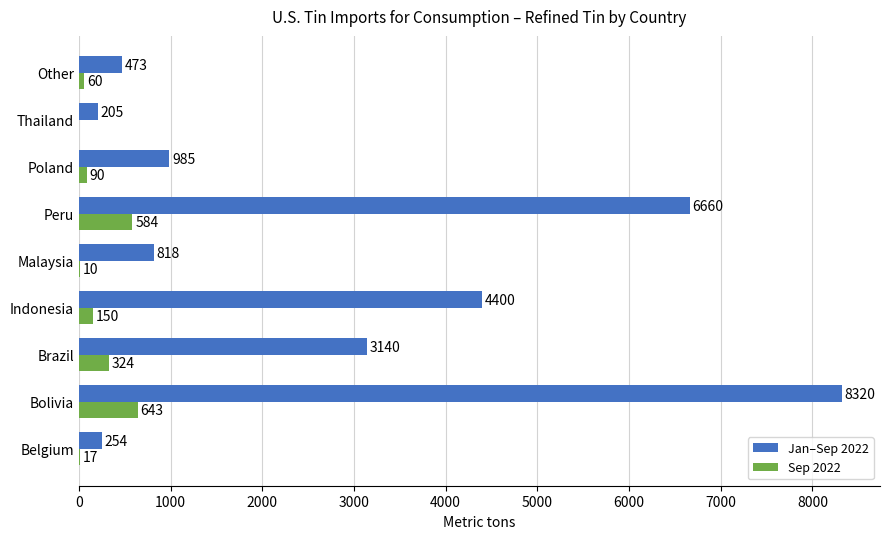

What value does the Jan–Sep 2022 series have at Brazil?

3140